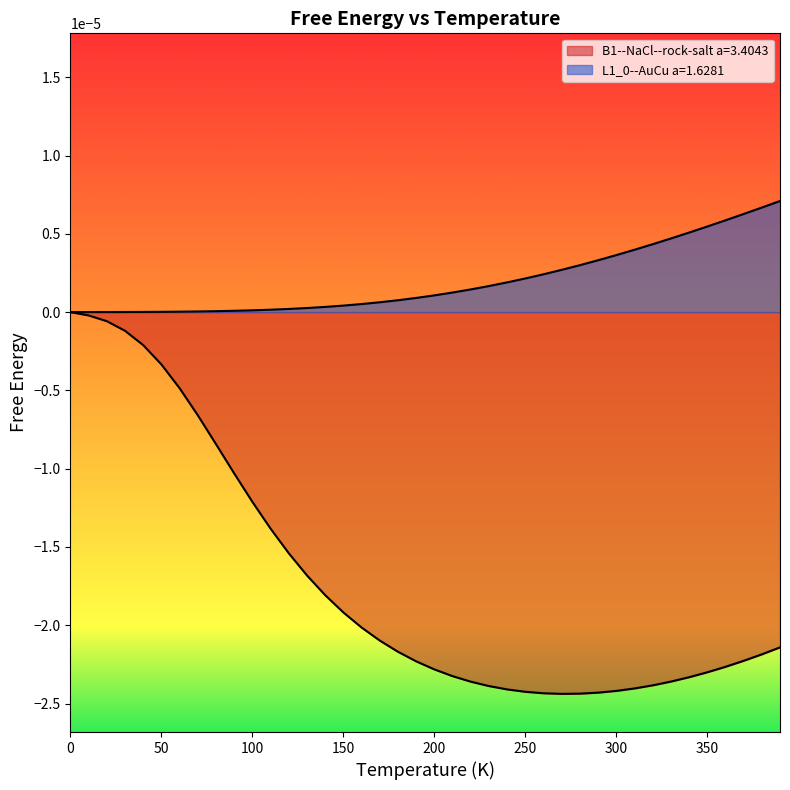

Rank the series at 330.0 from lowest to highest value.

B1--NaCl--rock-salt a=3.4043, L1_0--AuCu a=1.6281